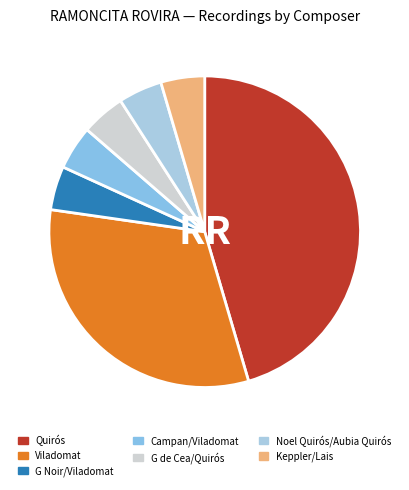

Which slice is the largest?

Quirós